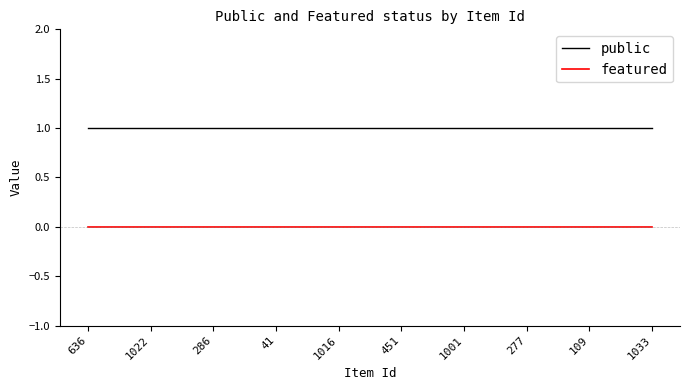

True or false: featured and public intersect in this chart.

False